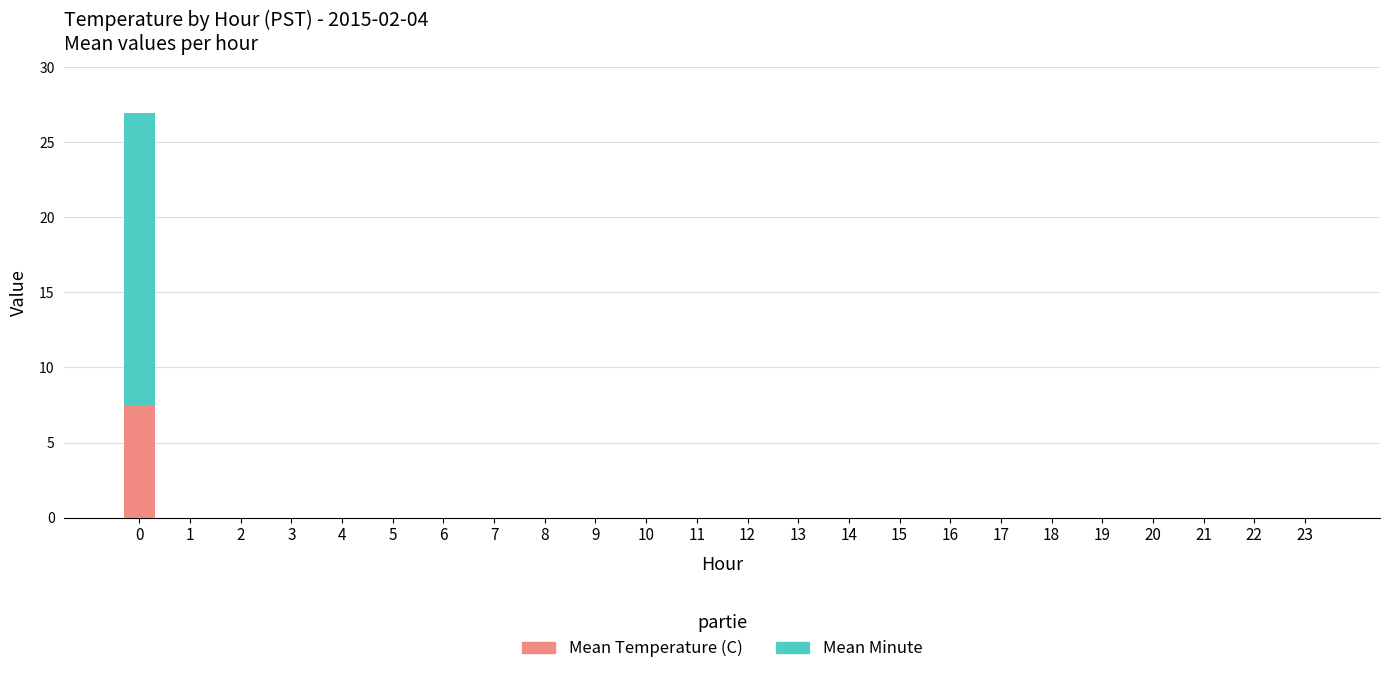

Which series has the largest total across all categories?

Mean Minute